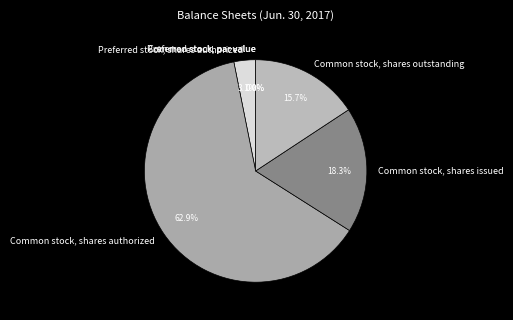

To the nearest percent, what is the combined percentage of Preferred stock, par value and Common stock, shares outstanding?

16%